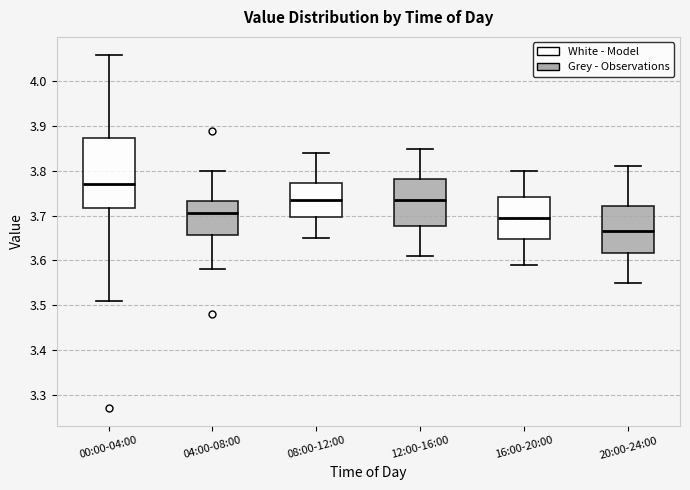

Reading left to right, transcribe this box plot: for each box, give where its median line is, the range the box spans, and where its two whiskers end, as read against the y-axis. The values are not printed on the chart, so give them approximately, as read against the axis.

00:00-04:00: median 3.77, box 3.72 to 3.87, whiskers 3.51 to 4.06
04:00-08:00: median 3.71, box 3.66 to 3.73, whiskers 3.58 to 3.80
08:00-12:00: median 3.74, box 3.70 to 3.77, whiskers 3.65 to 3.84
12:00-16:00: median 3.74, box 3.68 to 3.78, whiskers 3.61 to 3.85
16:00-20:00: median 3.70, box 3.65 to 3.74, whiskers 3.59 to 3.80
20:00-24:00: median 3.67, box 3.62 to 3.72, whiskers 3.55 to 3.81